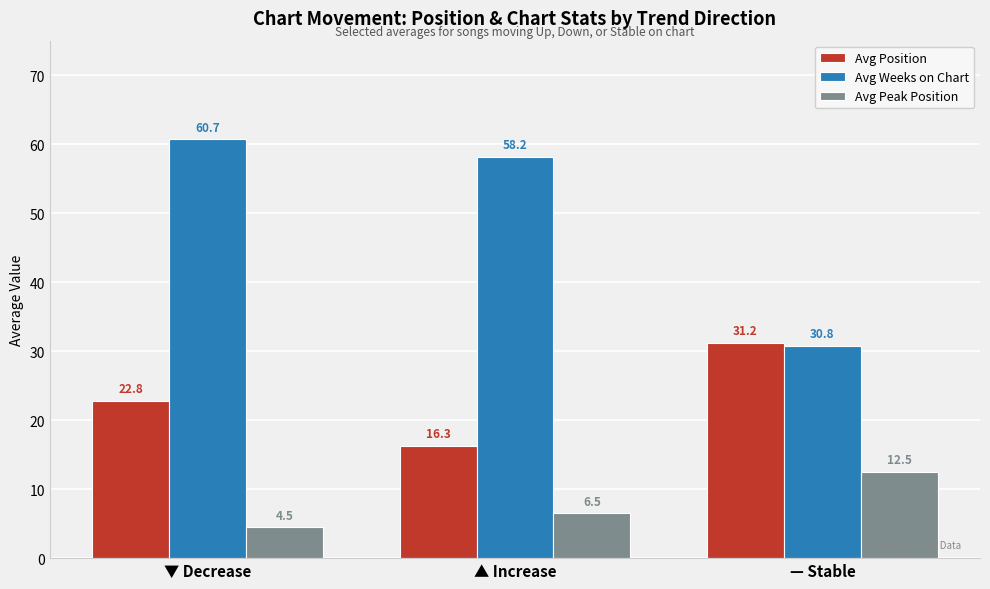

Which series changed the most between ▲ Increase and — Stable?

Avg Weeks on Chart